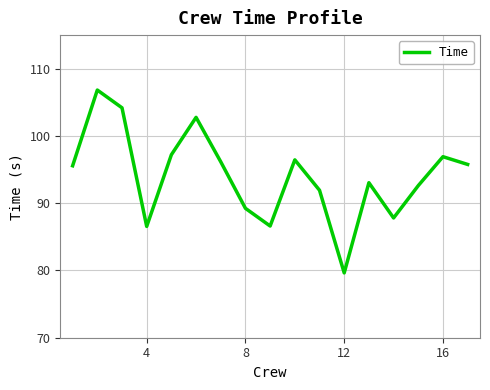

What is the maximum value shown in the chart?

106.8